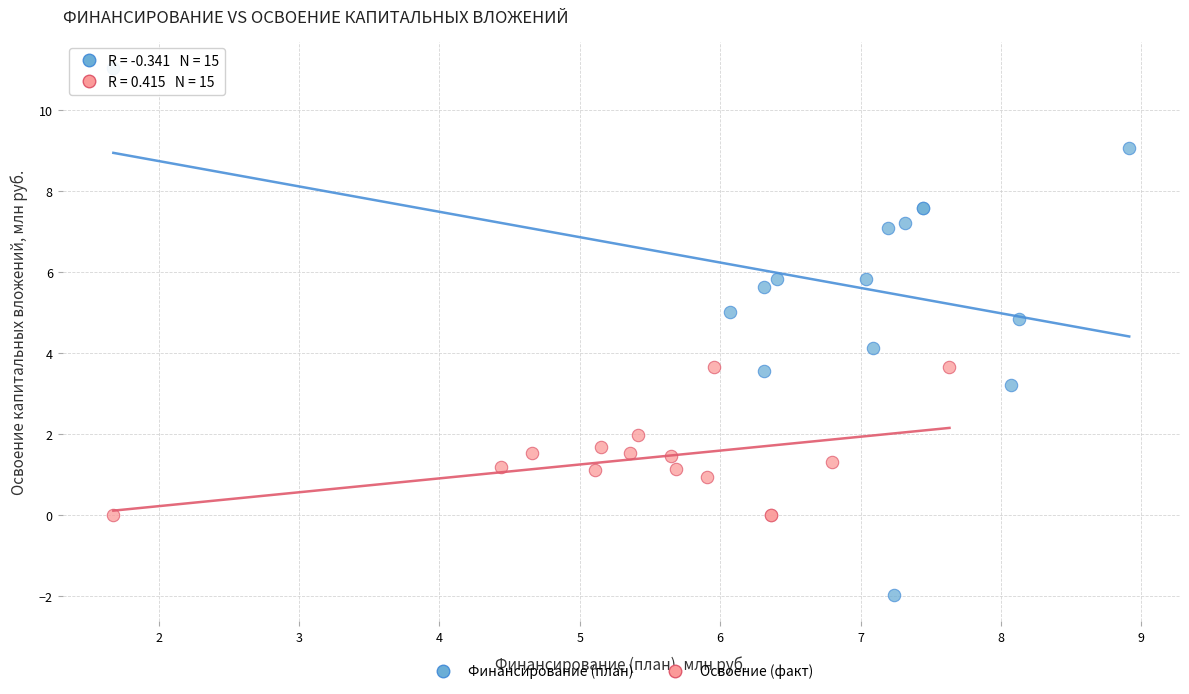

Which series reaches the maximum Y coordinate?

Финансирование (план)